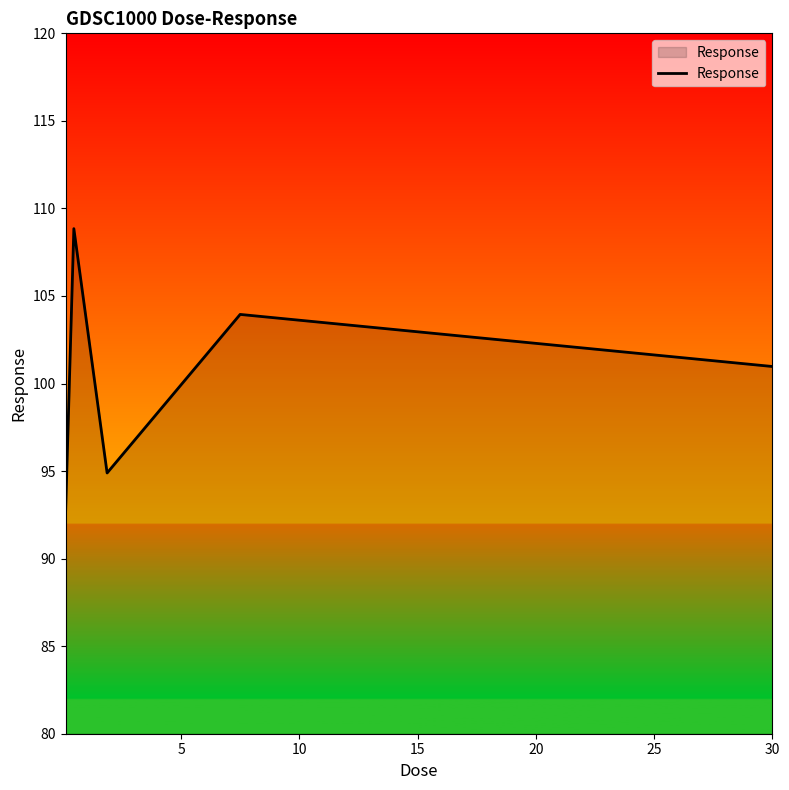

What is the greatest value displayed?

108.8